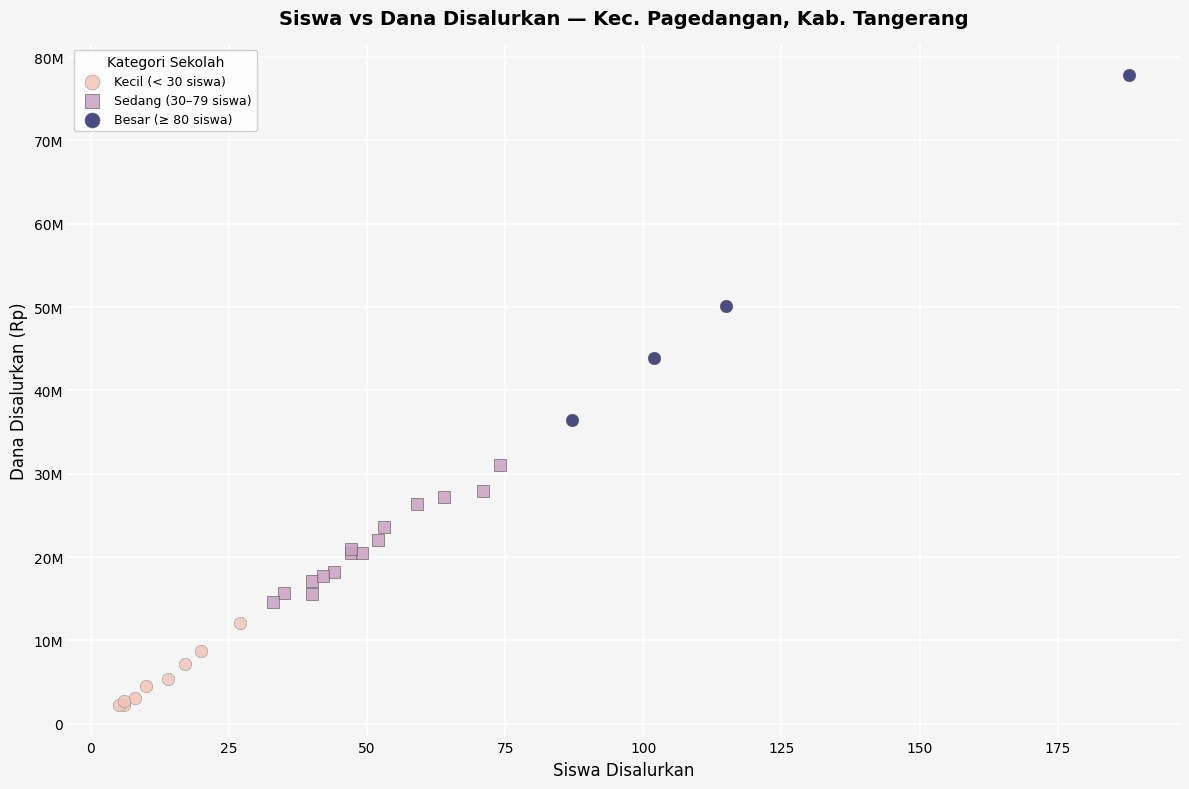

What are all the series names shown in the legend?

Kecil (< 30 siswa), Sedang (30–79 siswa), Besar (≥ 80 siswa)